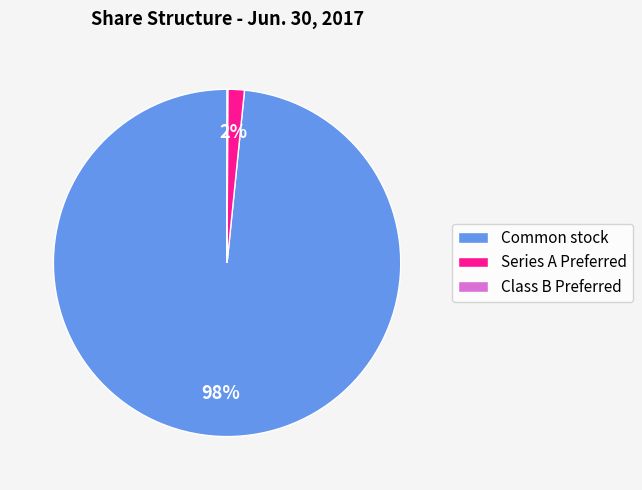

True or false: Common stock accounts for 84% of the total.

False